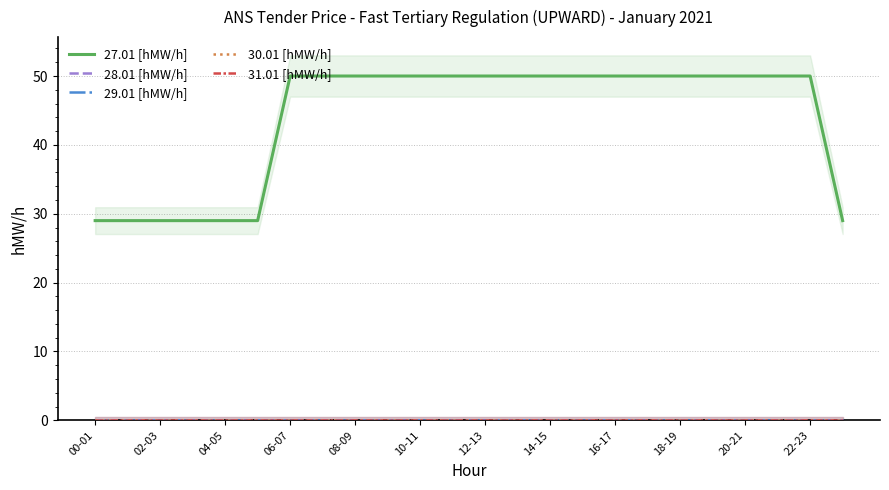

Which category has the highest value in the 29.01 [hMW/h] series?

00-01